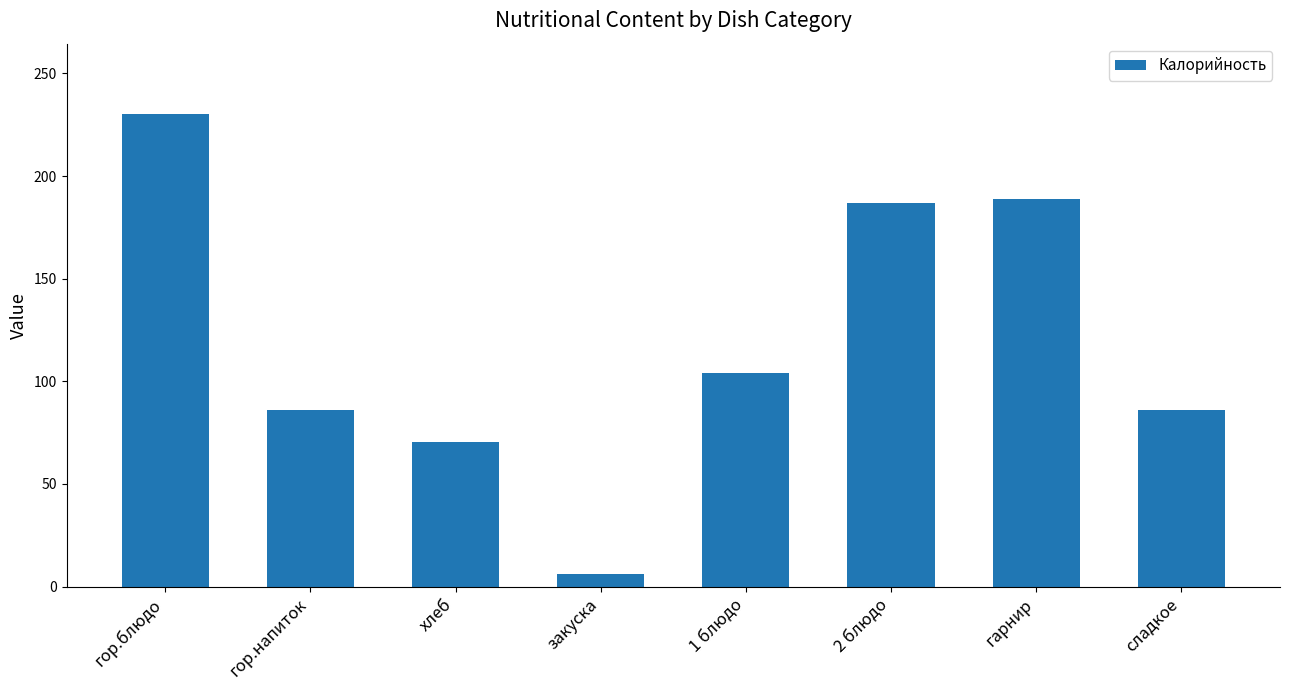

Reading left to right, extract all data points from this chart.

гор.блюдо=230.0	гор.напиток=86.0	хлеб=70.3	закуска=6.2	1 блюдо=104.0	2 блюдо=187.0	гарнир=189.0	сладкое=86.0